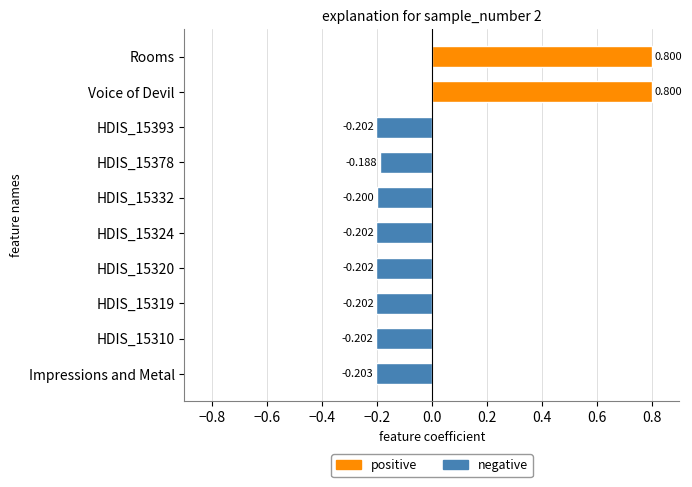

How many bars are there in total?

10